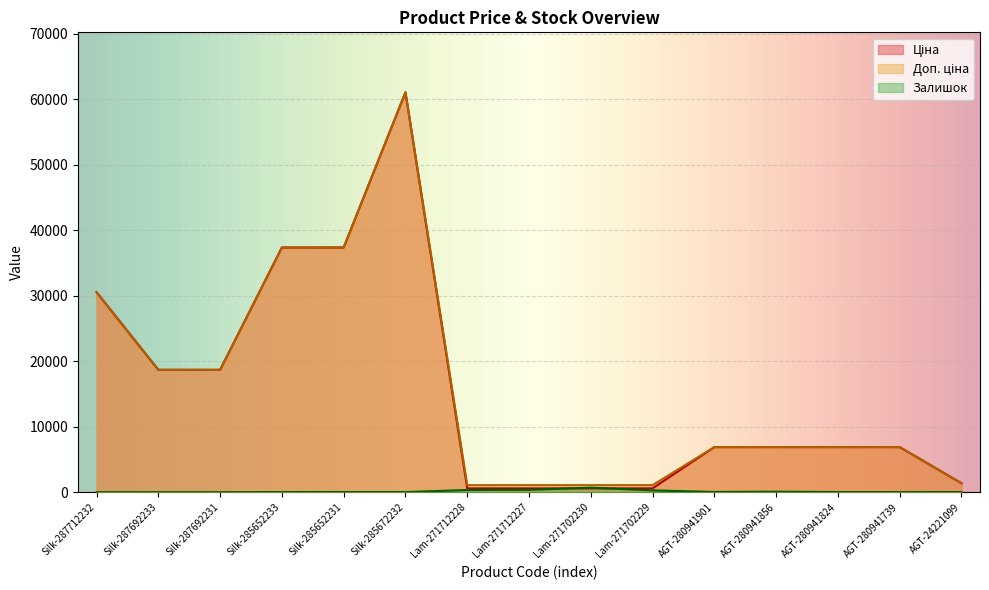

What is the label of the 1st point from the left?

Silk-287712232